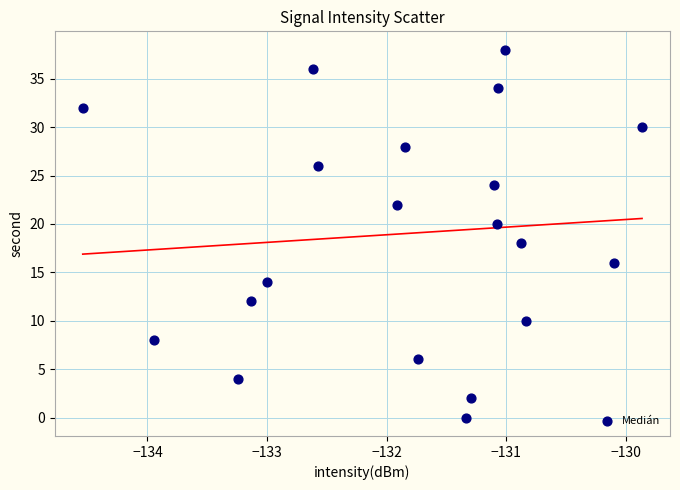

What is the range of Y values (max minus min)?

38